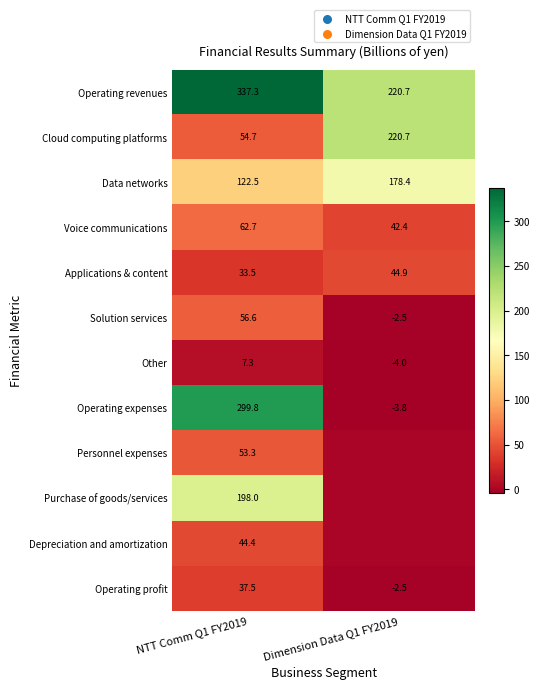

How many distinct data groups are displayed?

12